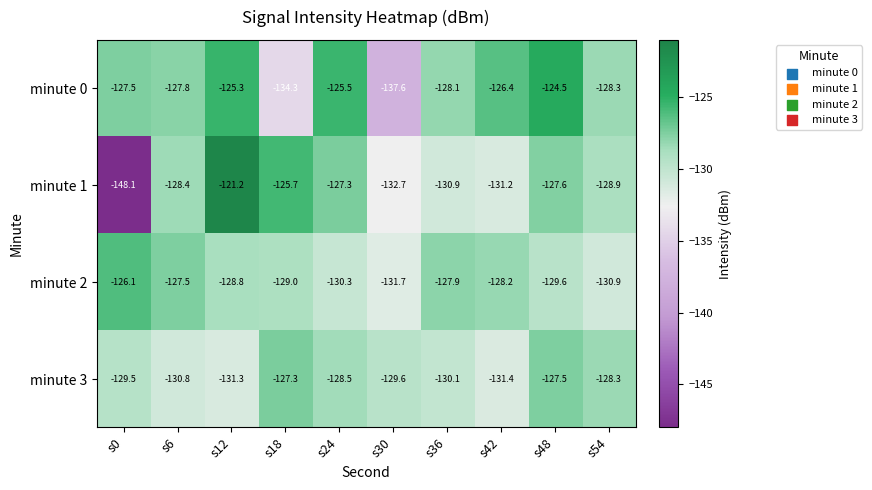

Rank the categories by minute 1 value from highest to lowest.

s12, s18, s24, s48, s6, s54, s36, s42, s30, s0